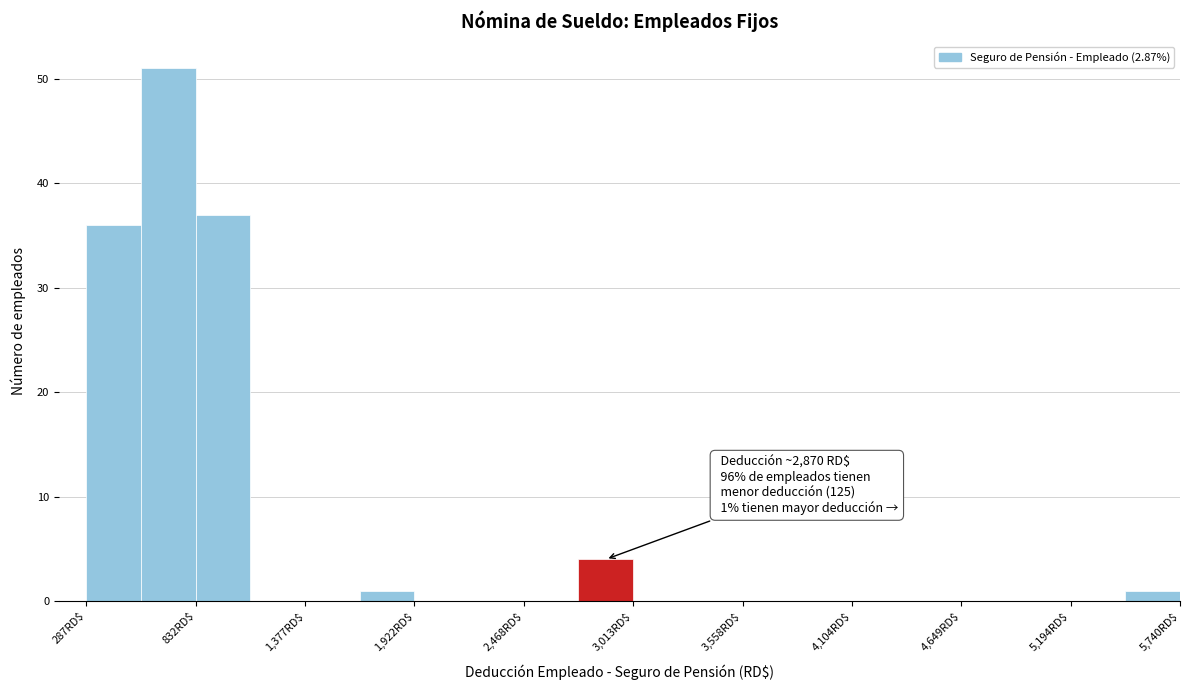

Read against the x-axis, roughly where is the centre of the tallest bar?

700